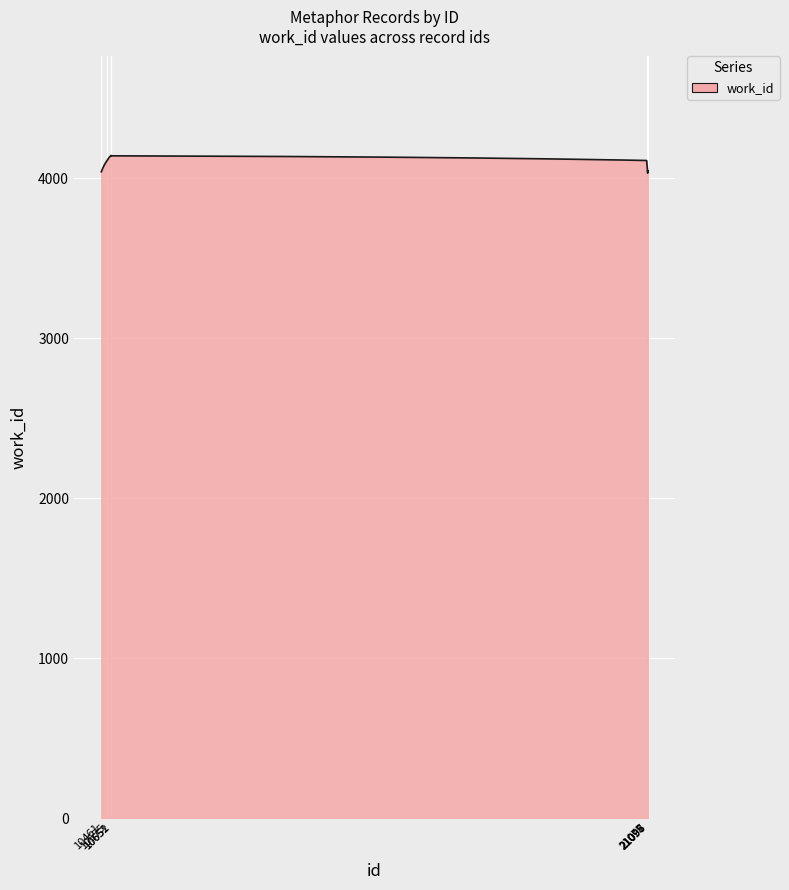

What is the difference between the maximum and minimum values?

111.0